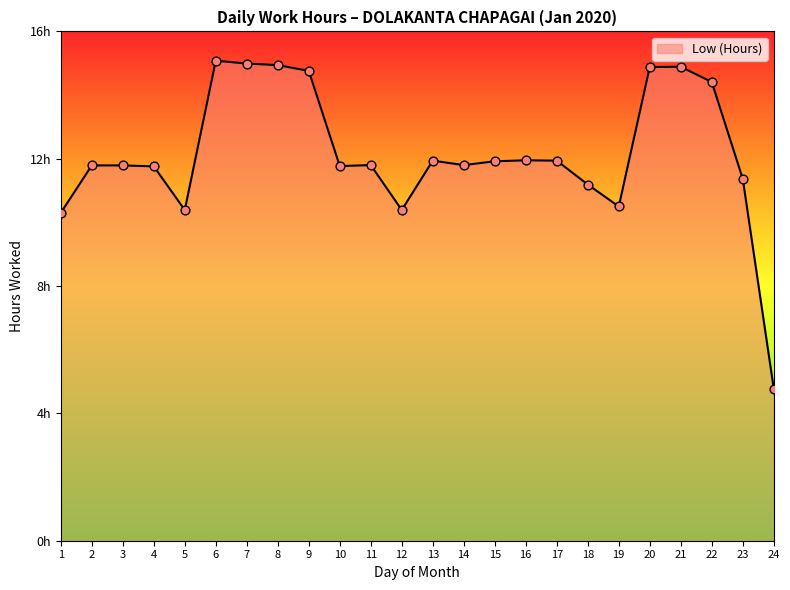

Which has a higher value, 13 or 17?

13